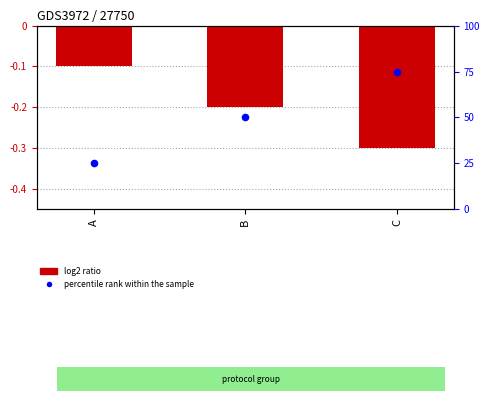

What are all the series names shown in the legend?

log2 ratio, percentile rank within the sample